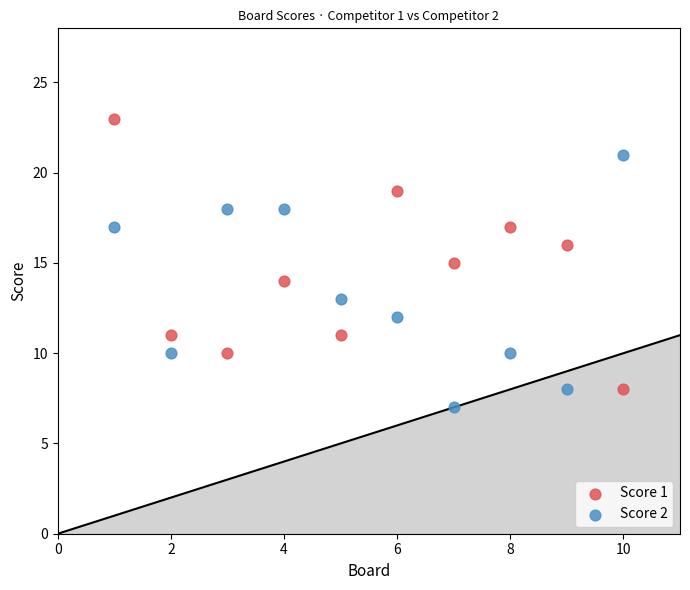

What are all the series names shown in the legend?

Score 1, Score 2